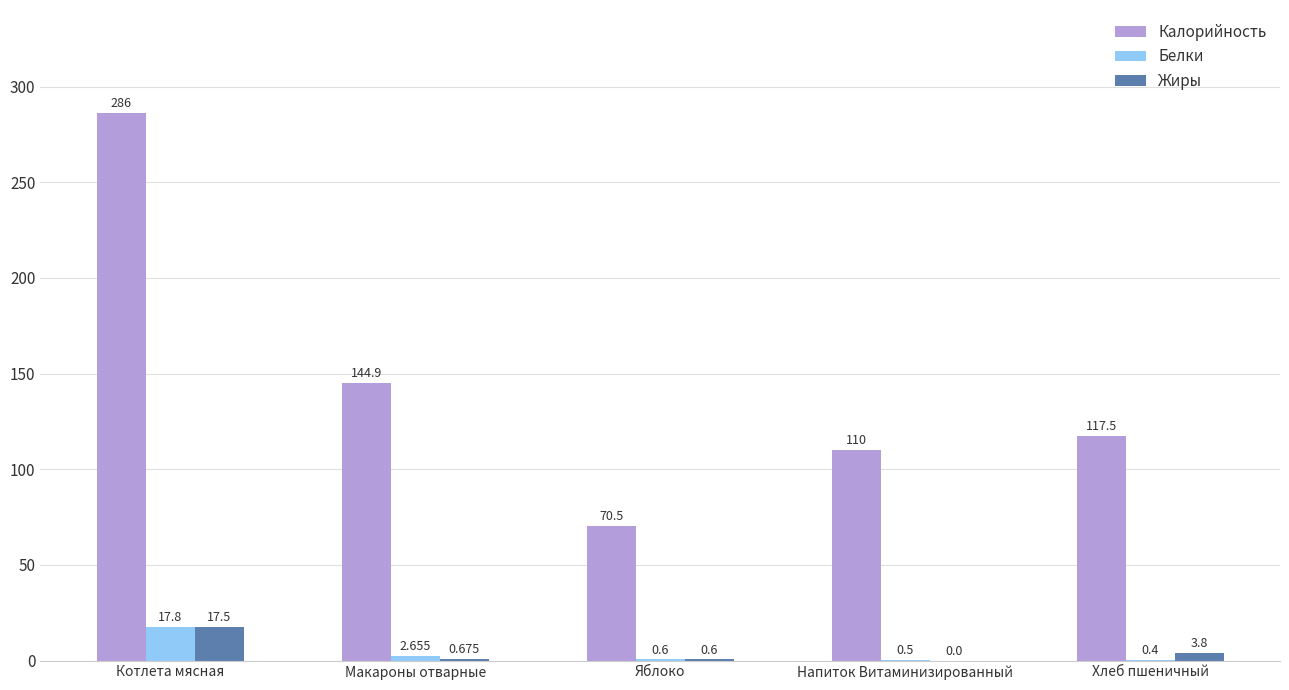

Which series has the largest total across all categories?

Калорийность